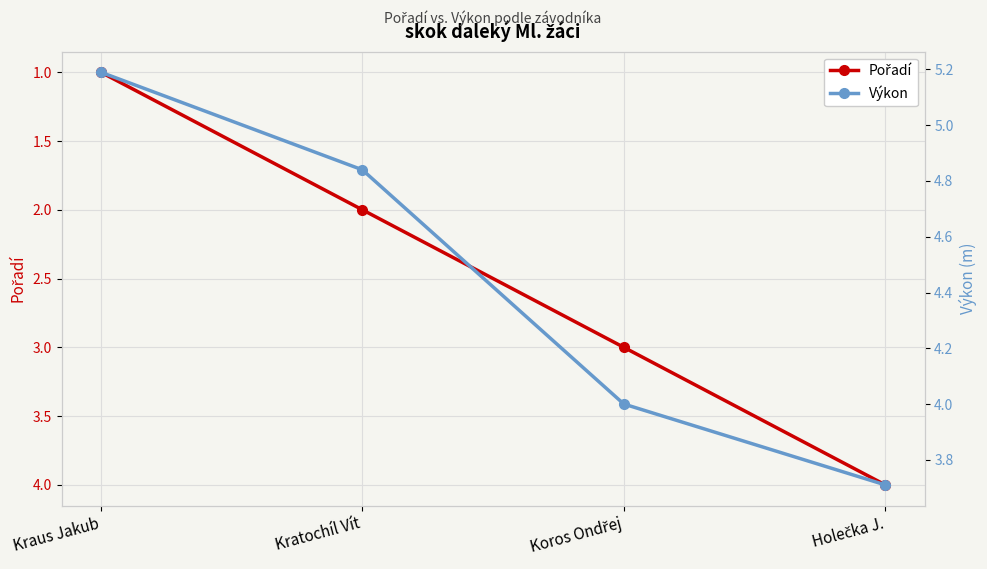

What position from the right is Holečka J.?

1